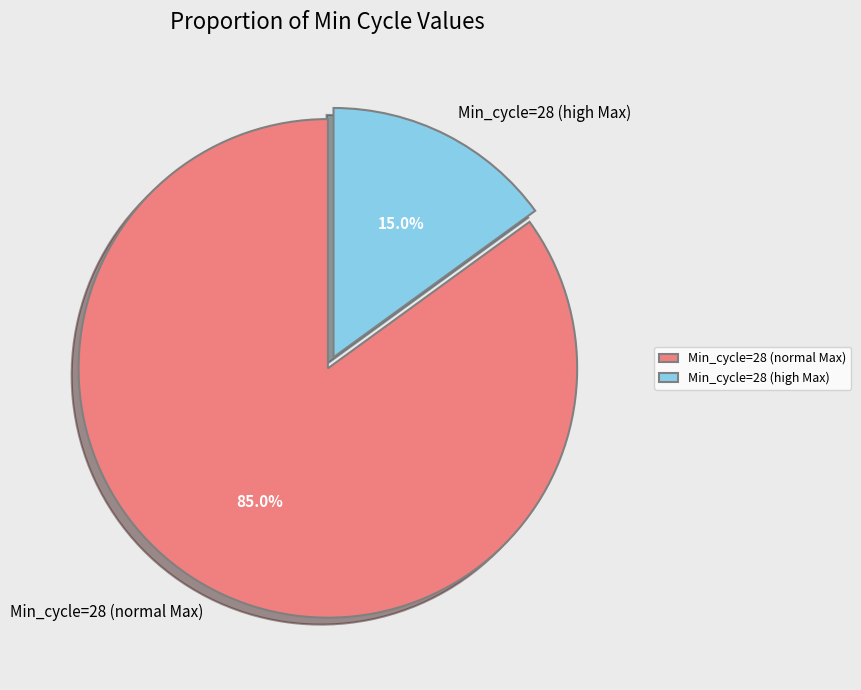

Is the sum of Min_cycle=28 (normal Max) and Min_cycle=28 (high Max) greater than half?

Yes